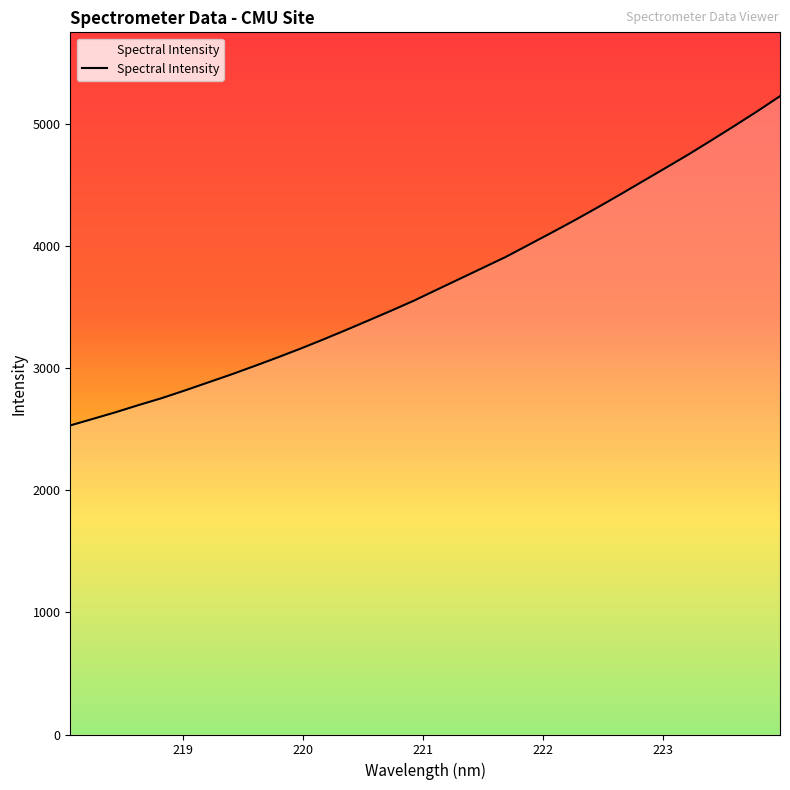

What is the minimum value shown in the chart?

2530.8